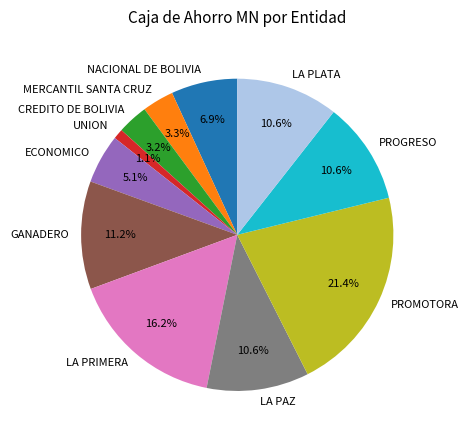

What is the ratio of the value at PROGRESO to the value at GANADERO?

0.9